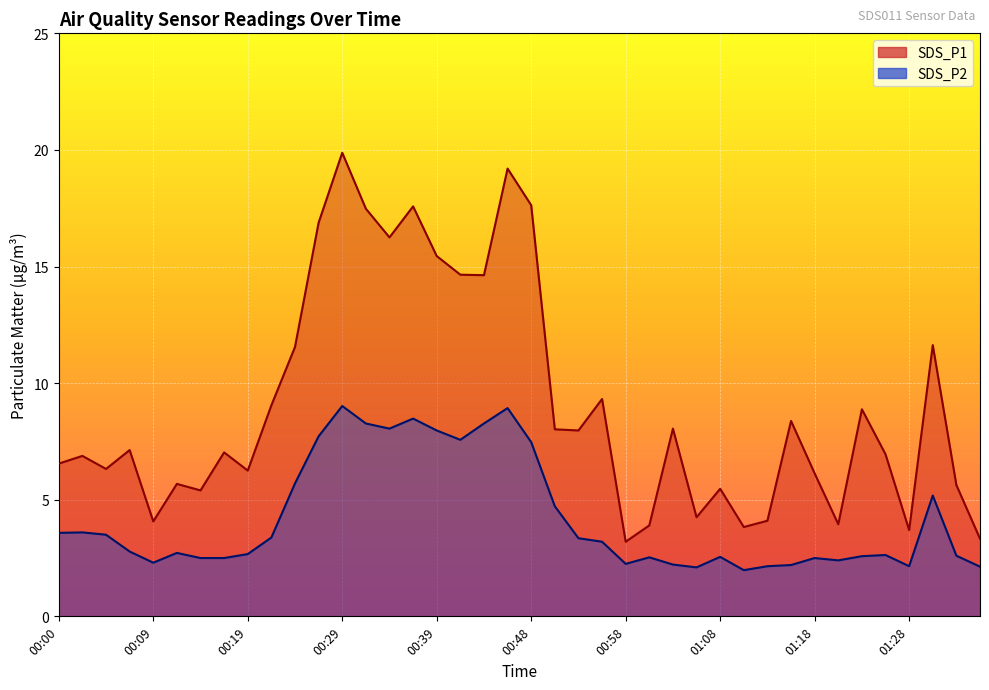

True or false: SDS_P1 has more than 2 interior local peaks.

True